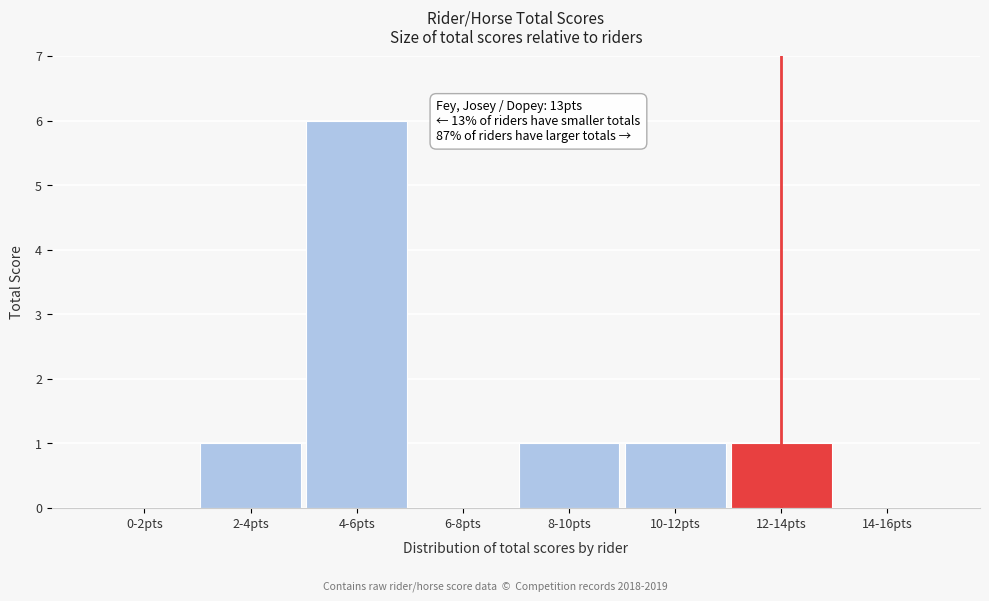

Reading right to left, extract all data points from this chart.

14-16pts=0	12-14pts=1	10-12pts=1	8-10pts=1	6-8pts=0	4-6pts=6	2-4pts=1	0-2pts=0